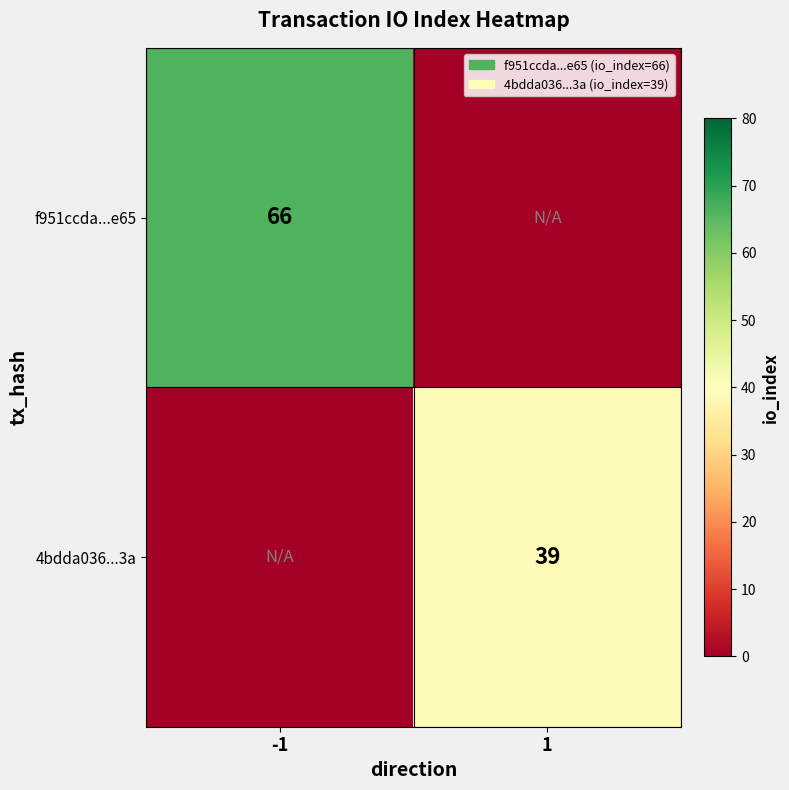

The value of f951ccda...e65 at -1 is 92. True or false?

False